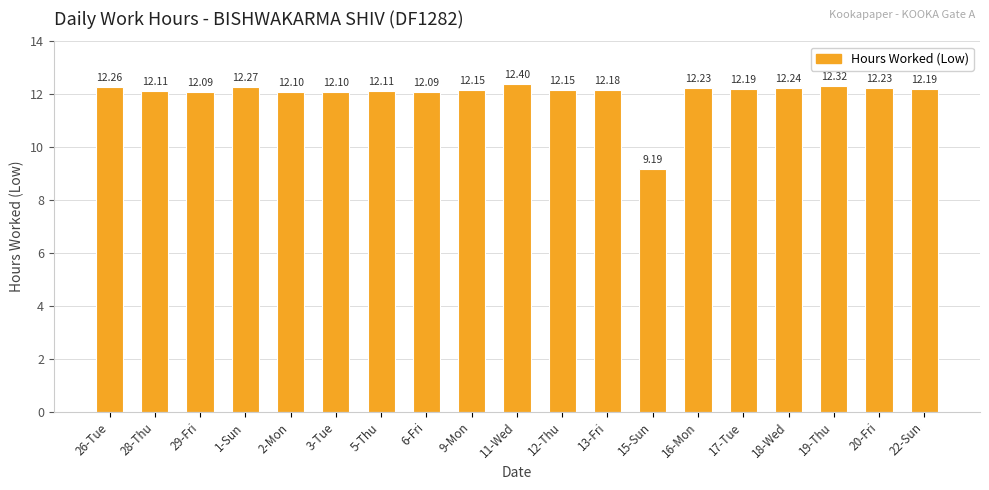

How many data points does each series have?

19